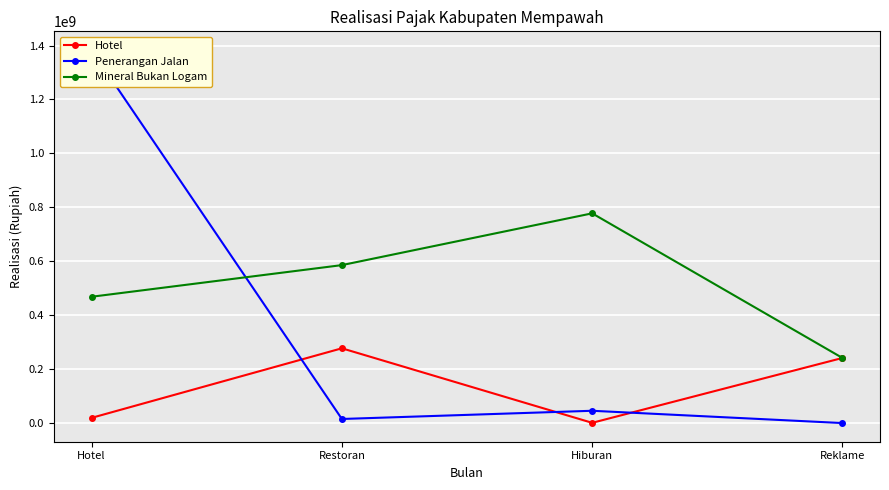

In Penerangan Jalan, how many points are lower than both neighbors (excluding endpoints)?

1